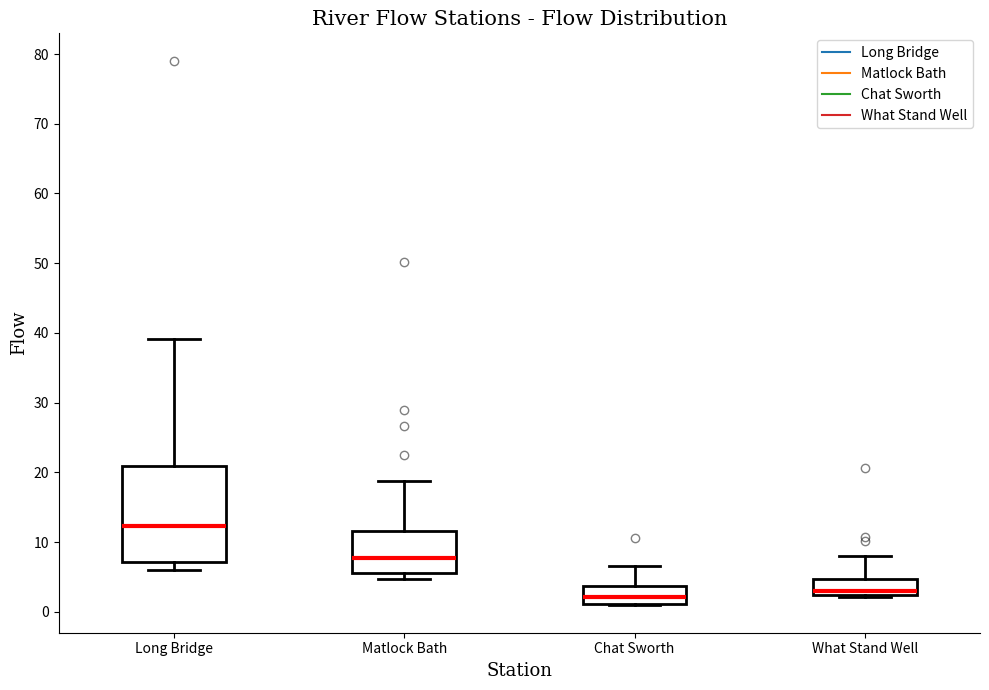

Which box is the tallest, from its lower edge to its upper edge?

Long Bridge